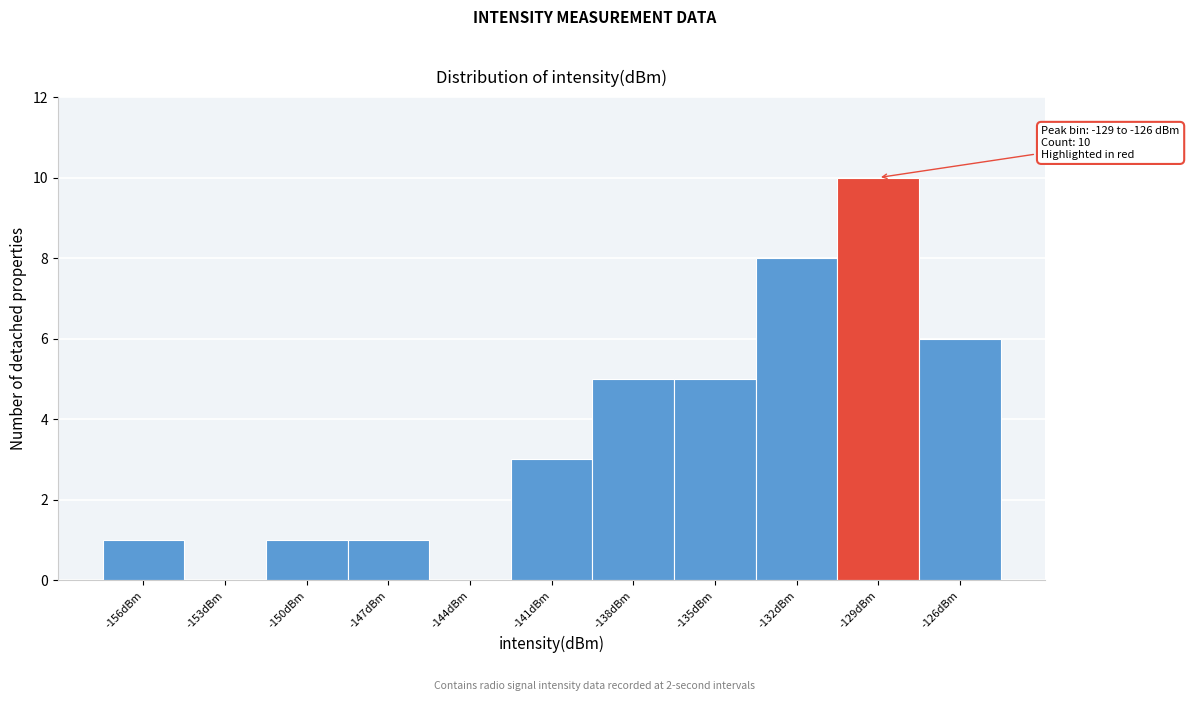

Reading right to left, transcribe all the data shown in this chart.

-126dBm=6	-129dBm=10	-132dBm=8	-135dBm=5	-138dBm=5	-141dBm=3	-144dBm=0	-147dBm=1	-150dBm=1	-153dBm=0	-156dBm=1